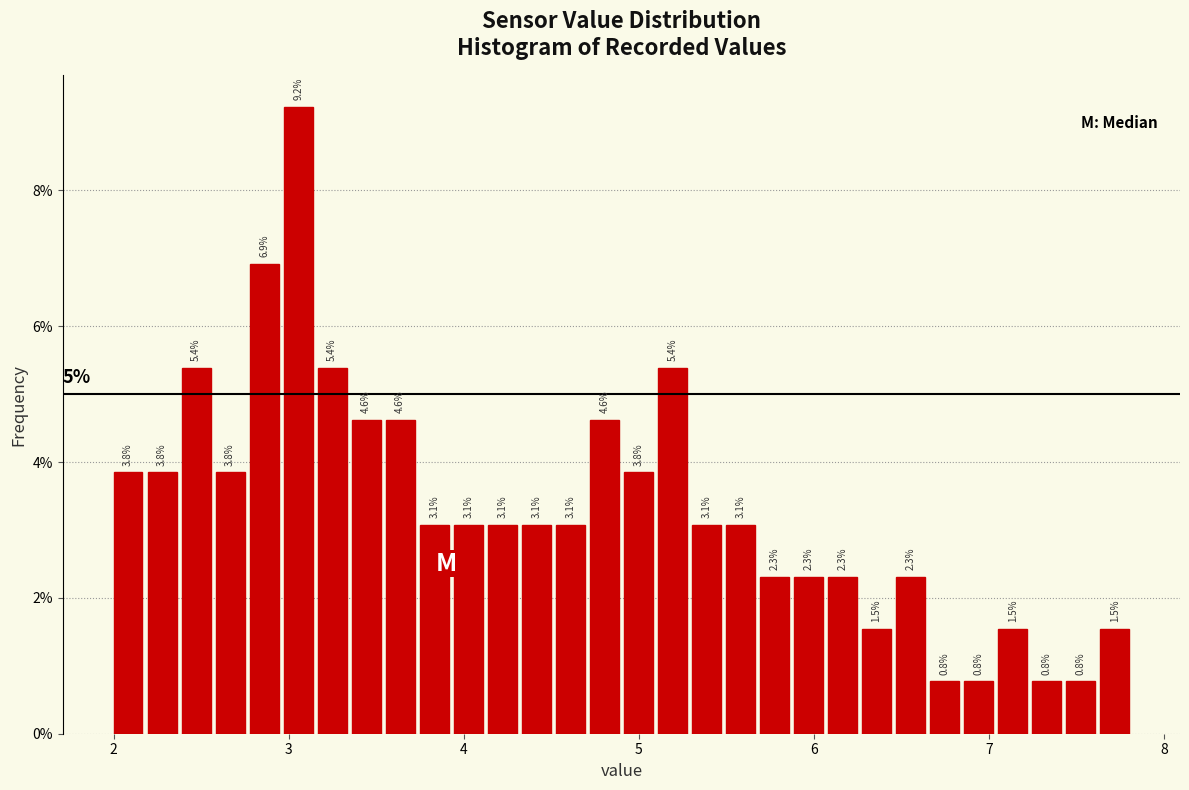

Read against the x-axis, roughly where is the centre of the tallest bar?

3.1